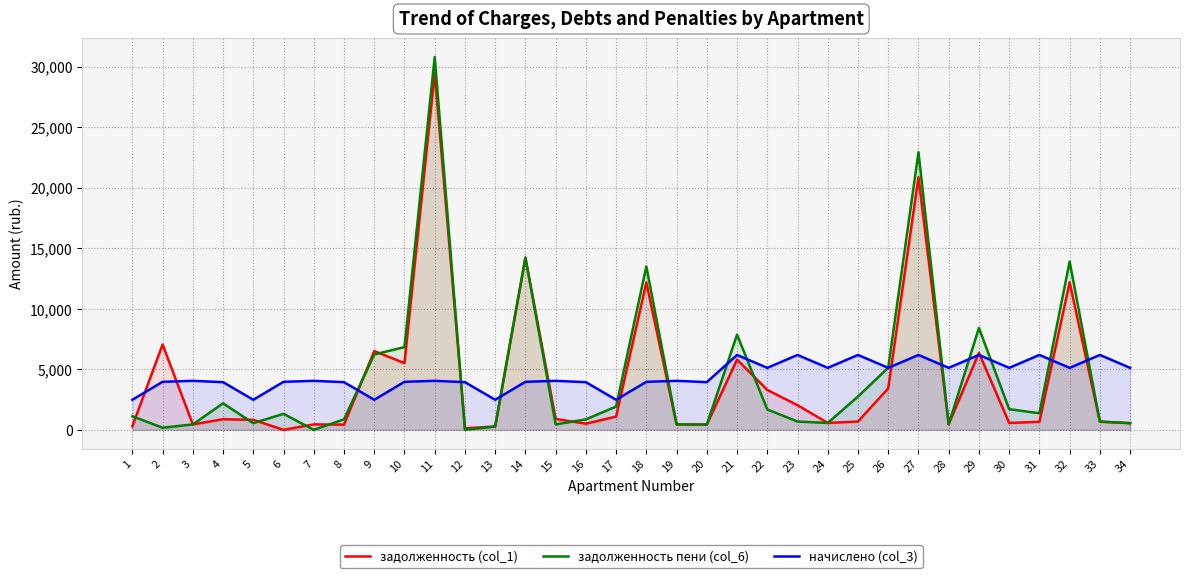

True or false: задолженность пени (col_6) and начислено (col_3) intersect in this chart.

True